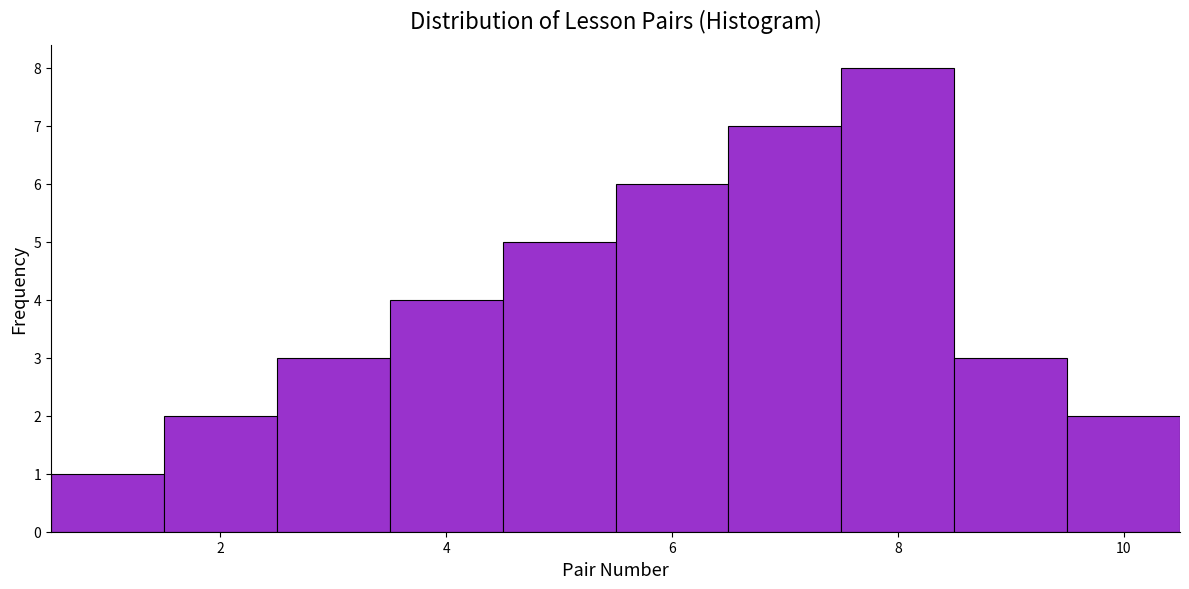

Reading left to right, transcribe this chart: for each bar, give the range it covers on the x-axis and its height. Neither the bar edges nor the heights are printed on the chart, so give them approximately, as read against the axes.

0.5 to 1.5: 1
1.5 to 2.5: 2
2.5 to 3.5: 3
3.5 to 4.5: 4
4.5 to 5.5: 5
5.5 to 6.5: 6
6.5 to 7.5: 7
7.5 to 8.5: 8
8.5 to 9.5: 3
9.5 to 10.5: 2